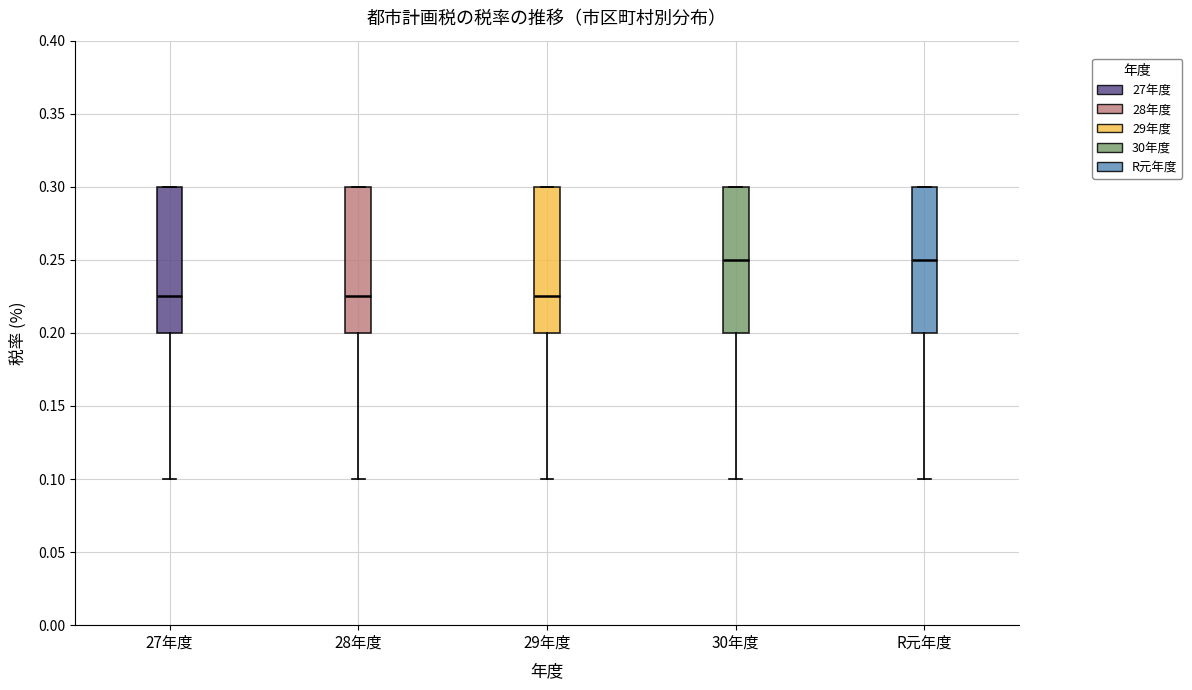

Where is the lower edge of the box for 29年度 on the y-axis? The values are not printed on the chart, so give them approximately, as read against the axis.

0.200